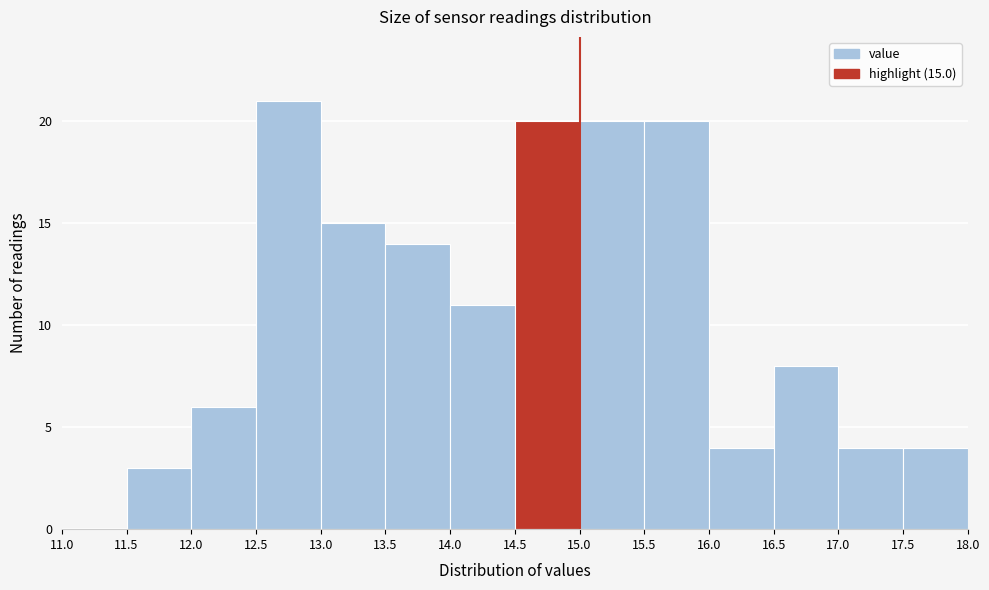

Which range on the x-axis has the tallest bar?

12.5 to 13.0